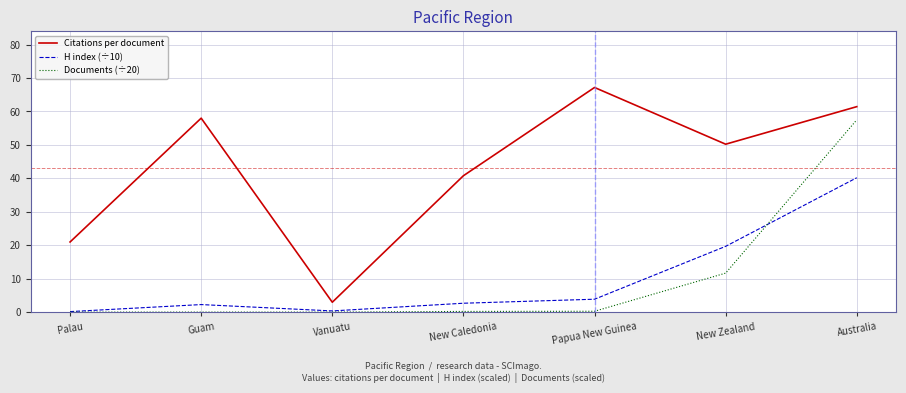

At which category does H index (÷10) reach its first local valley?

Vanuatu